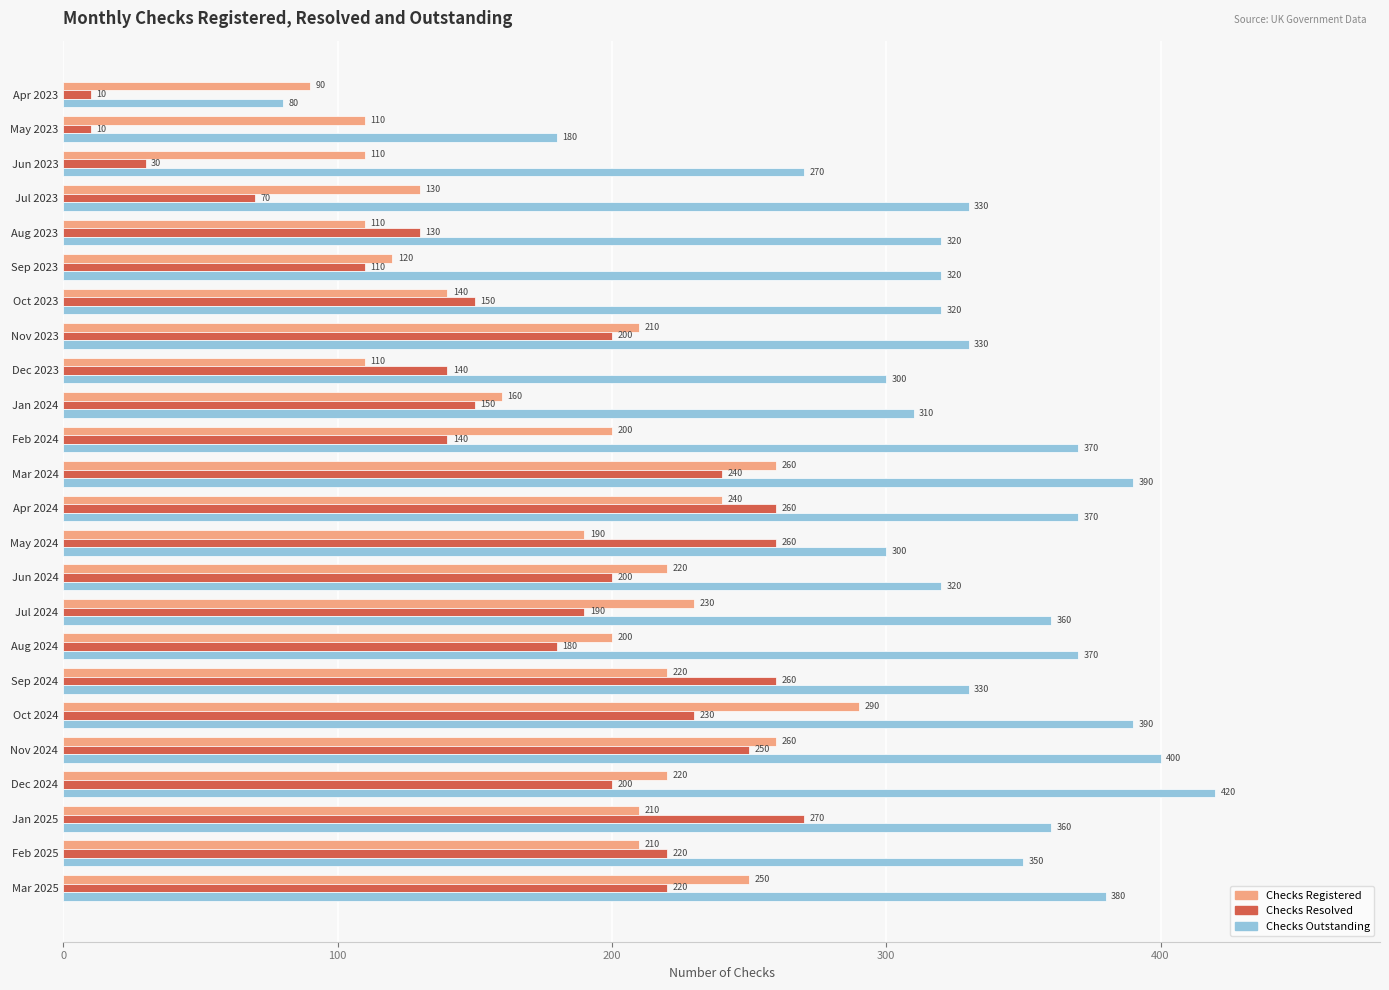

List the series in order of their peak value, lowest first.

Checks Resolved, Checks Registered, Checks Outstanding